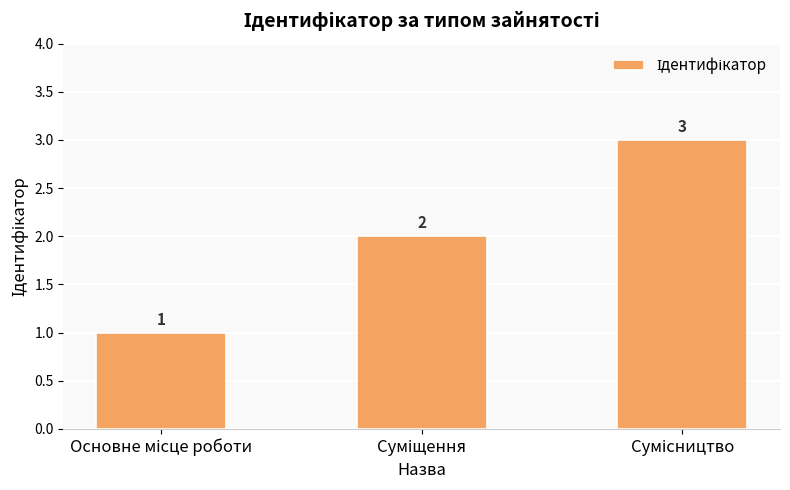

What is the maximum value shown in the chart?

3